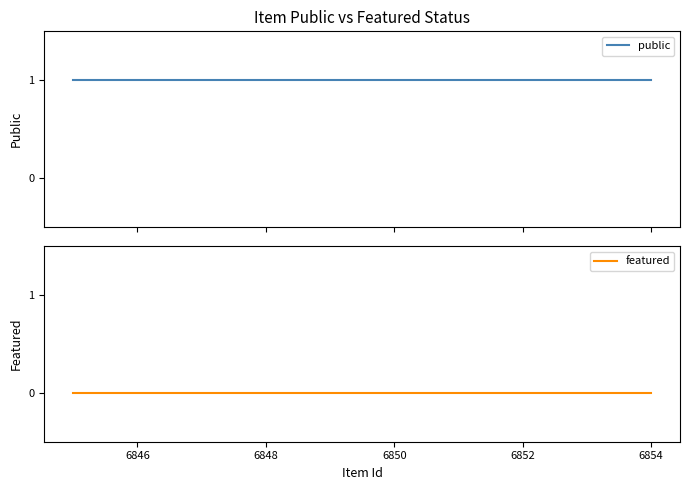

What are all the series names shown in the legend?

public, featured